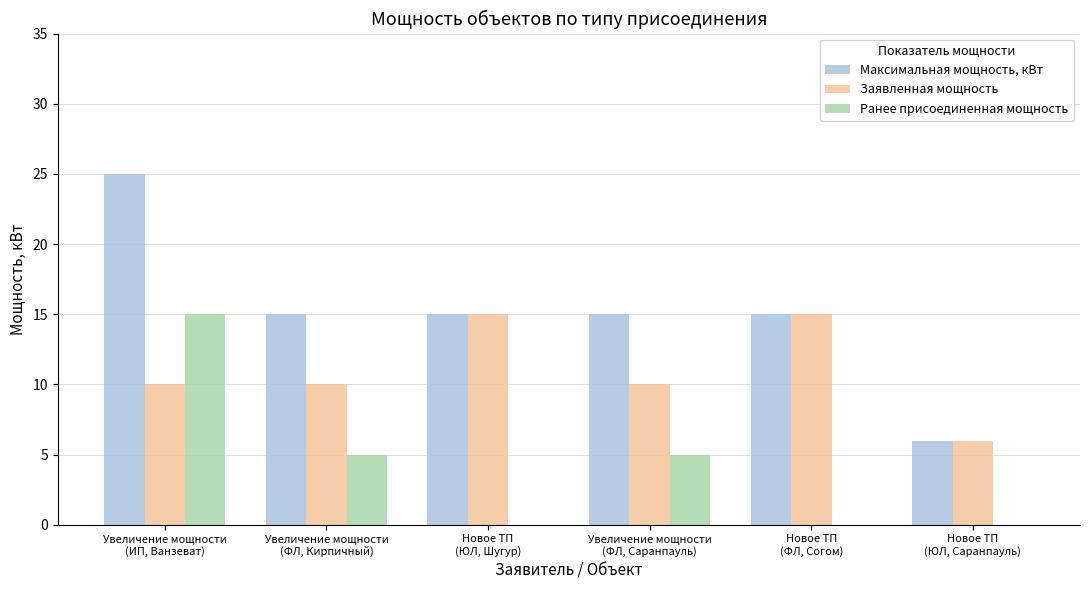

What is the approximate value of Максимальная мощность, кВт at Увеличение мощности
(ИП, Ванзеват)?

25